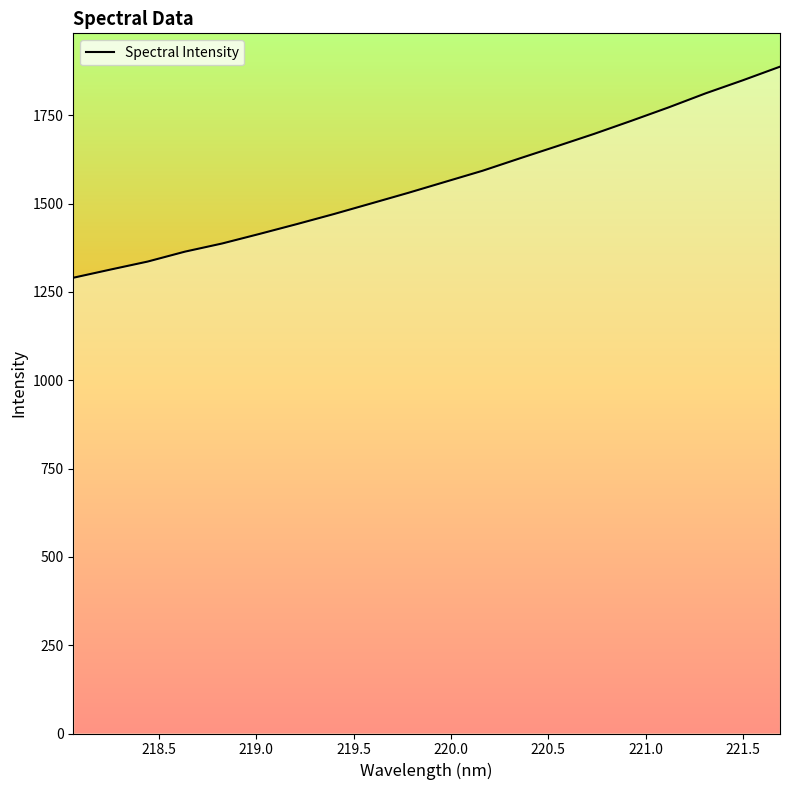

What is the maximum value shown in the chart?

1887.5